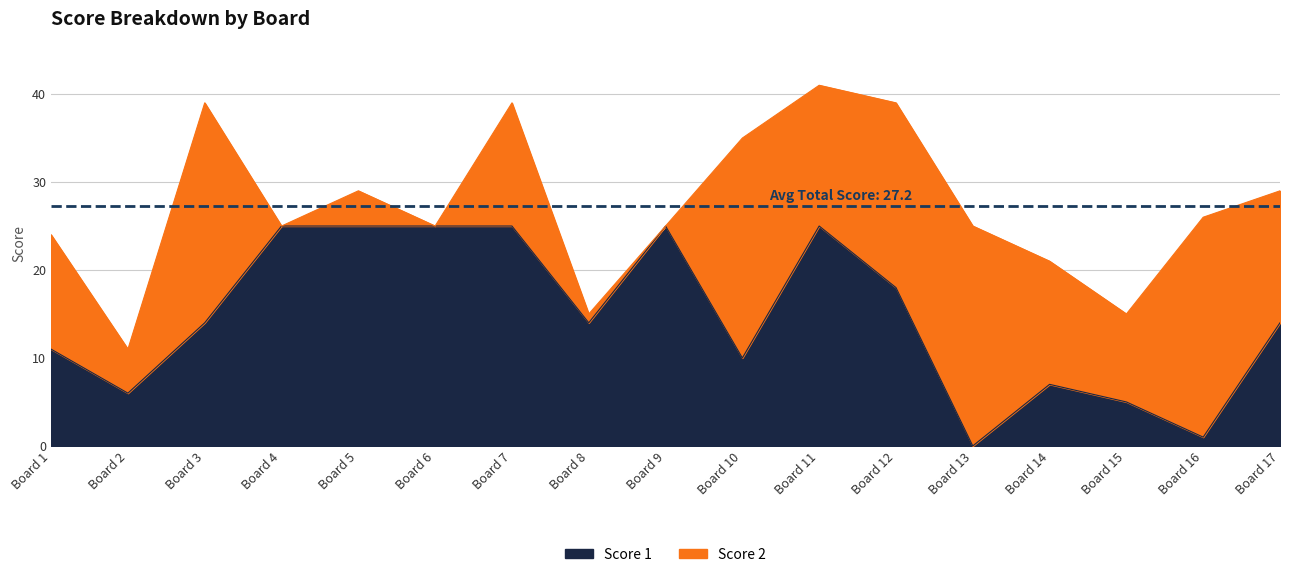

Where does the data first go above 14?

Board 4